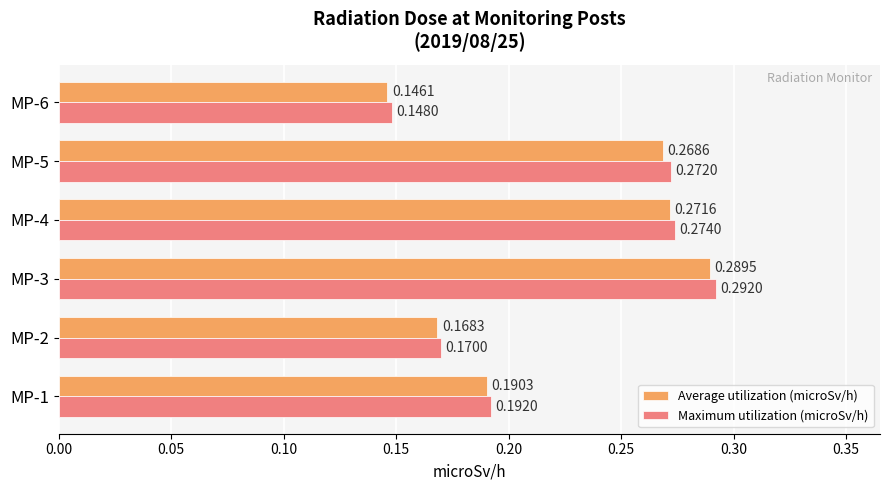

Rank the series by their maximum value, from highest to lowest.

Maximum utilization (microSv/h), Average utilization (microSv/h)